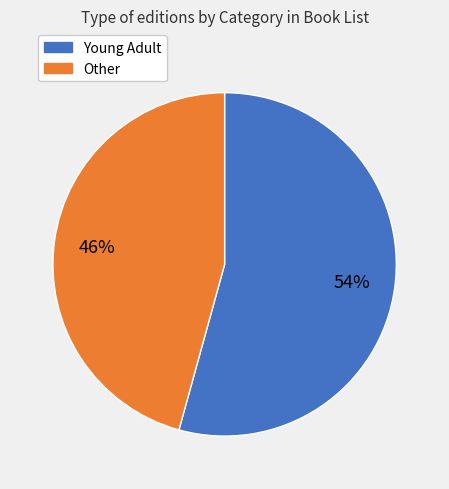

Is there any slice that represents more than half of the pie?

Yes